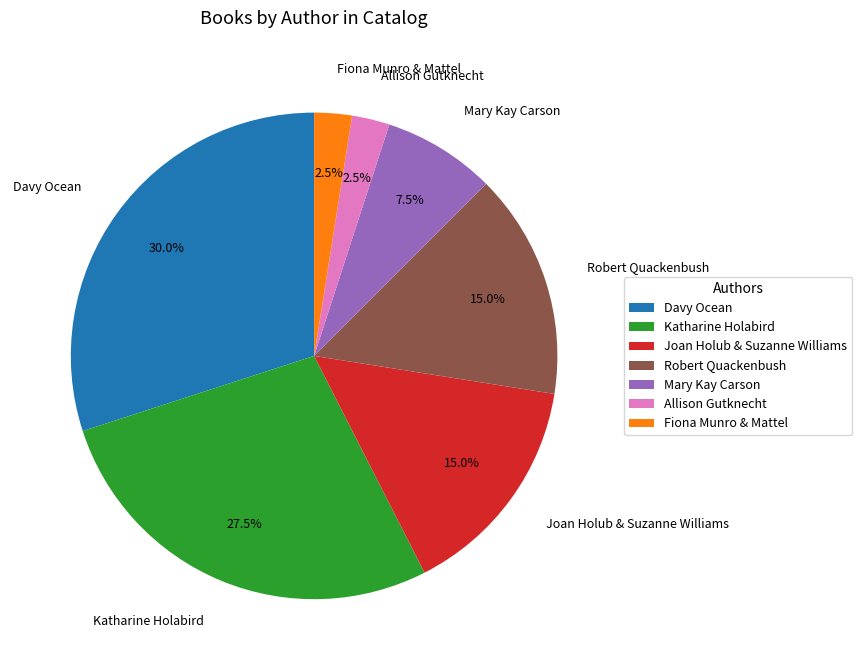

To the nearest percent, what is the difference between the largest and smallest slice percentages?

28%